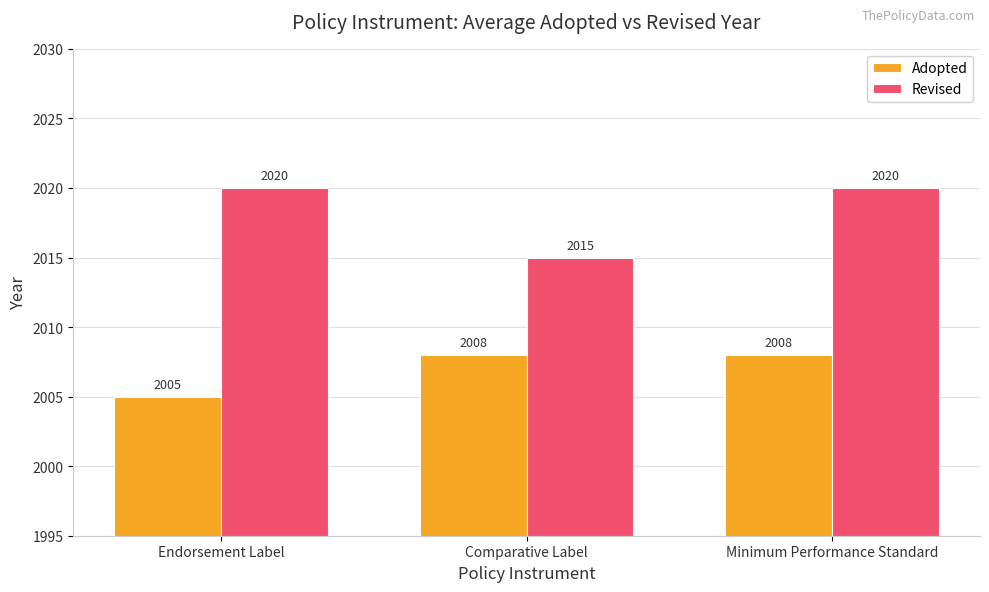

What is the difference between the highest and lowest values at Endorsement Label?

15